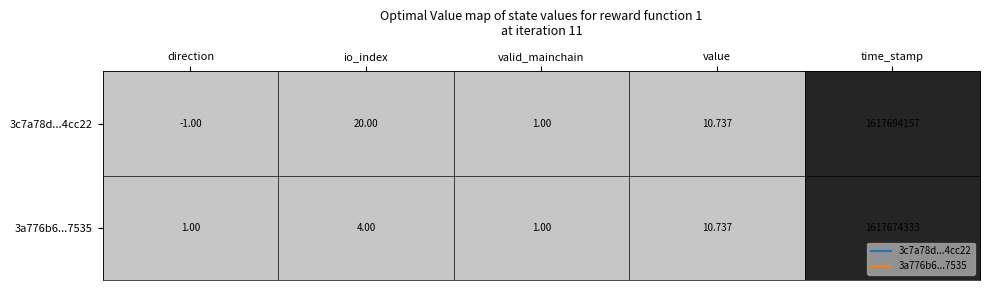

At which category is the sum across all series the highest?

time_stamp